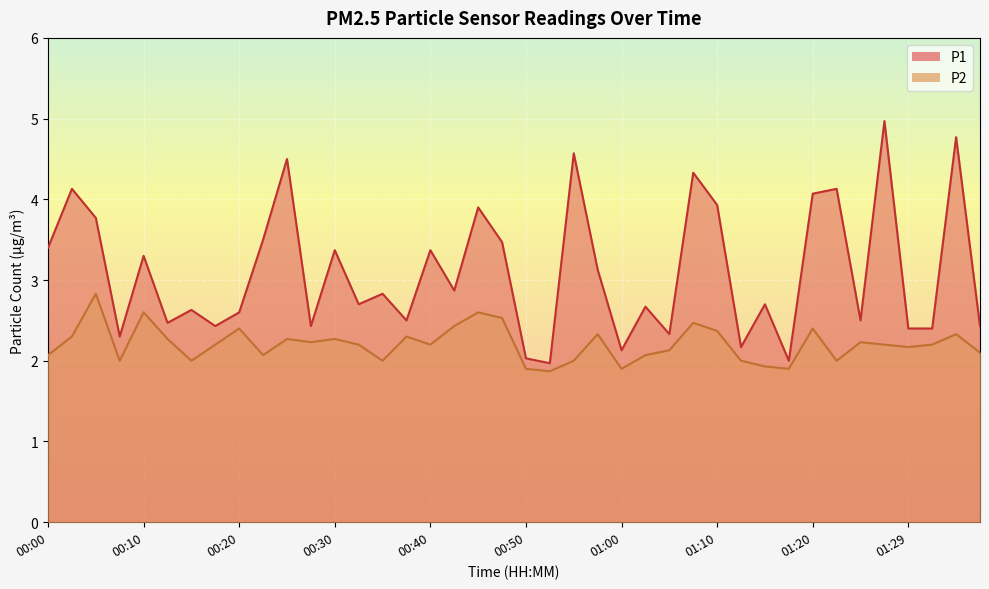

At how many categories does at least one series exceed 4?

8